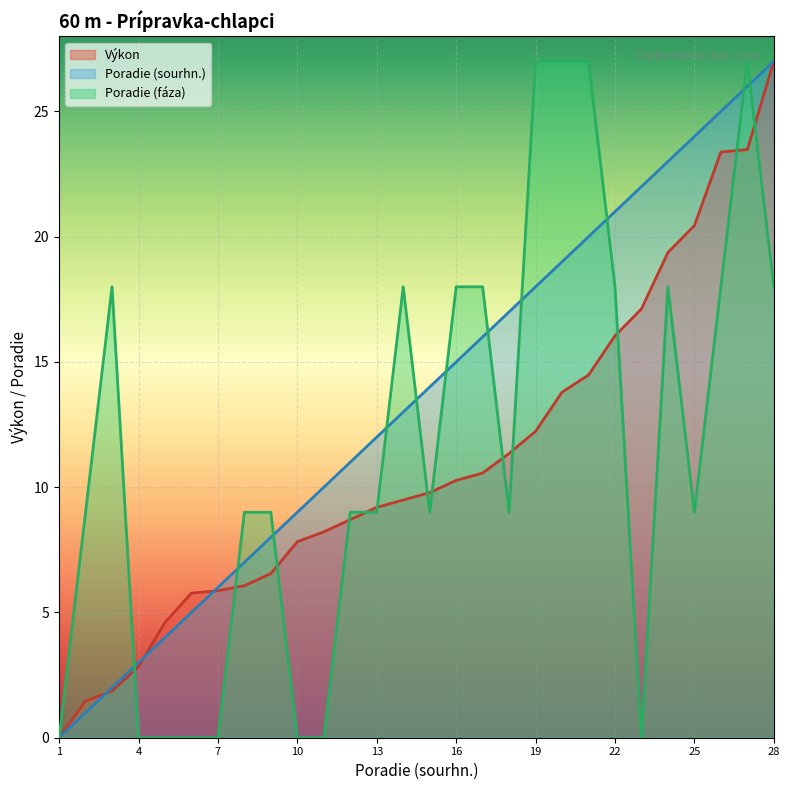

Which series has the largest total across all categories?

Poradie (sourhn.)